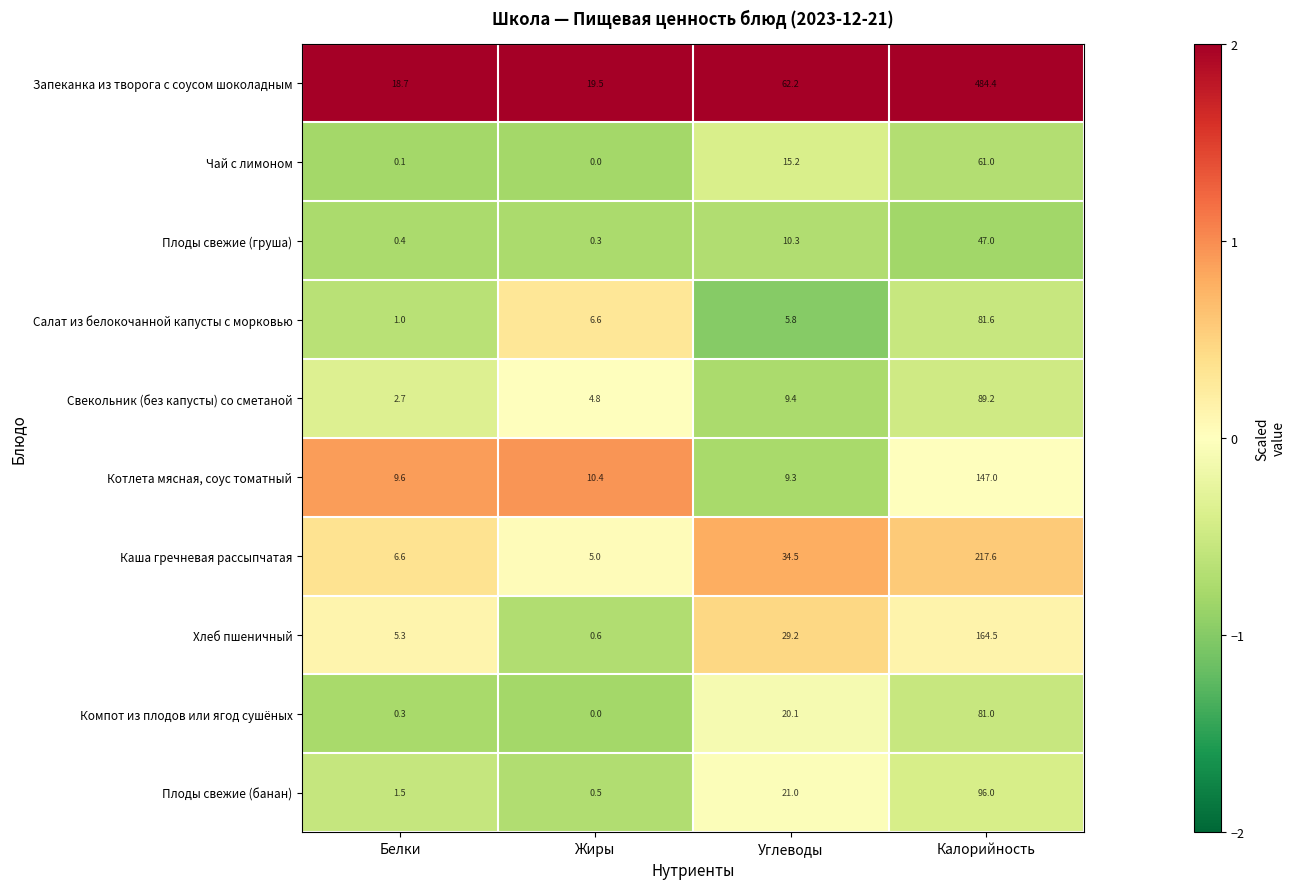

Which category has the highest value across all series?

Калорийность